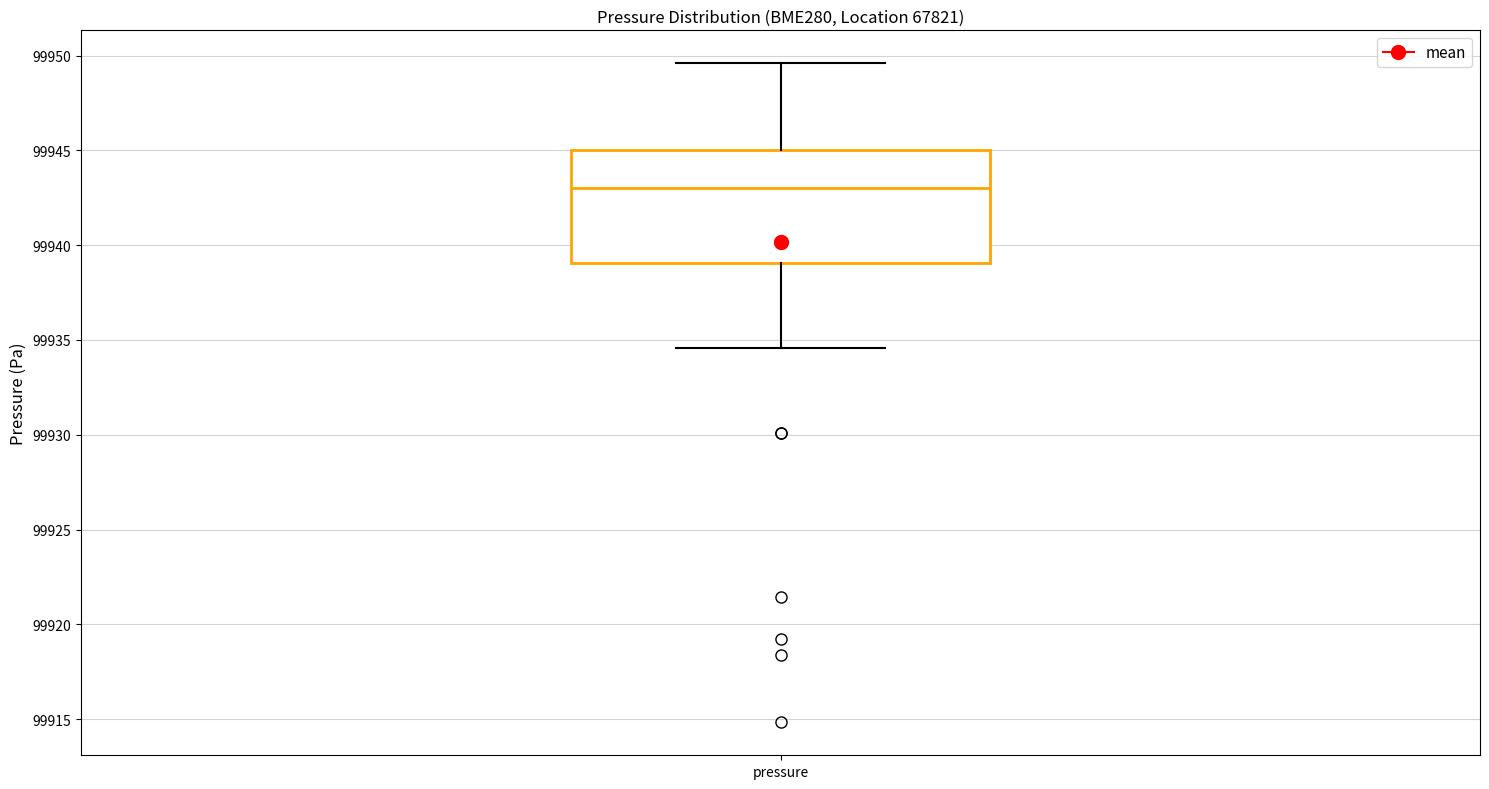

Transcribe this box plot: give where the median line is, the range the box spans, and where the two whiskers end, as read against the y-axis. The values are not printed on the chart, so give them approximately, as read against the axis.

median 99943.0, box 99939.0 to 99945.0, whiskers 99934.5 to 99949.5